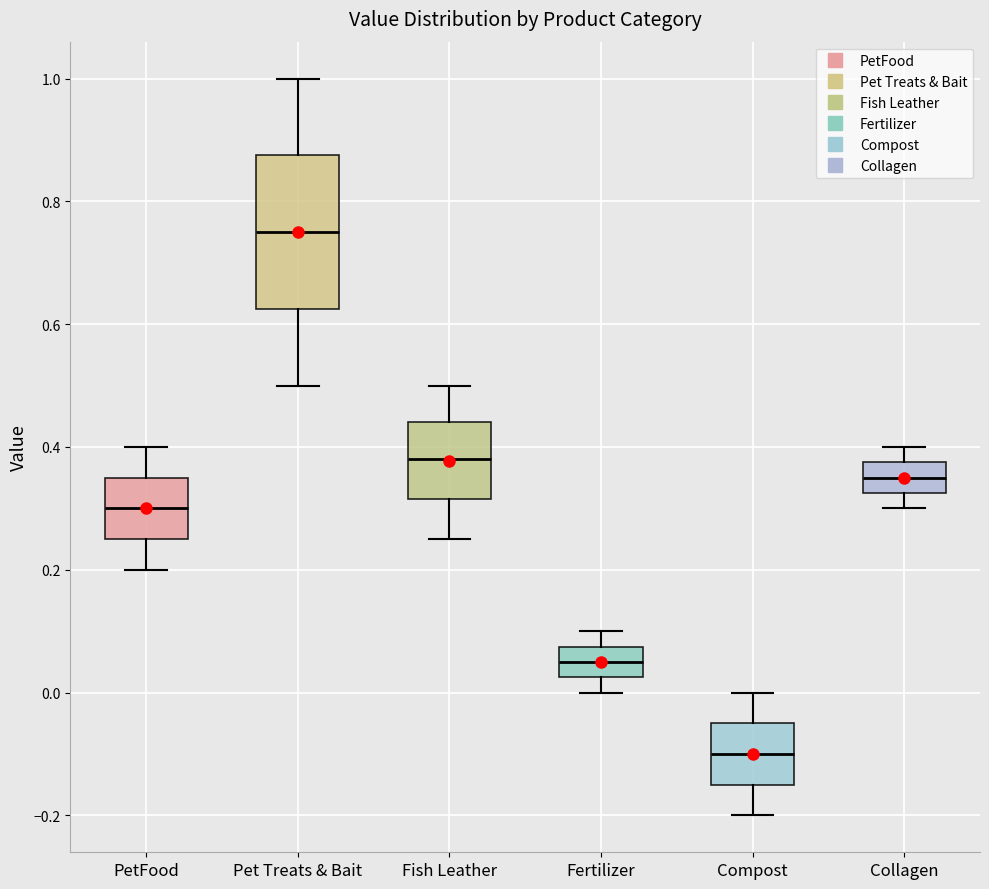

Reading left to right, read every box against the y-axis: the position of its median line, the range the box covers, and the ends of its whiskers. The values are not printed on the chart, so give them approximately, as read against the axis.

PetFood: median 0.30, box 0.26 to 0.36, whiskers 0.20 to 0.40
Pet Treats & Bait: median 0.76, box 0.62 to 0.88, whiskers 0.50 to 1.00
Fish Leather: median 0.38, box 0.32 to 0.44, whiskers 0.26 to 0.50
Fertilizer: median 0.06, box 0.02 to 0.08, whiskers 0.00 to 0.10
Compost: median -0.10, box -0.14 to -0.04, whiskers -0.20 to 0.00
Collagen: median 0.36, box 0.32 to 0.38, whiskers 0.30 to 0.40